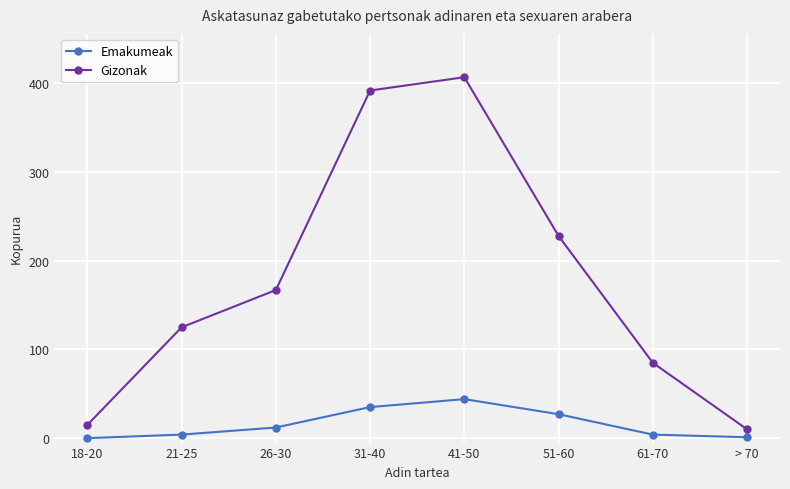

What is the label of the 2nd point from the left?

21-25